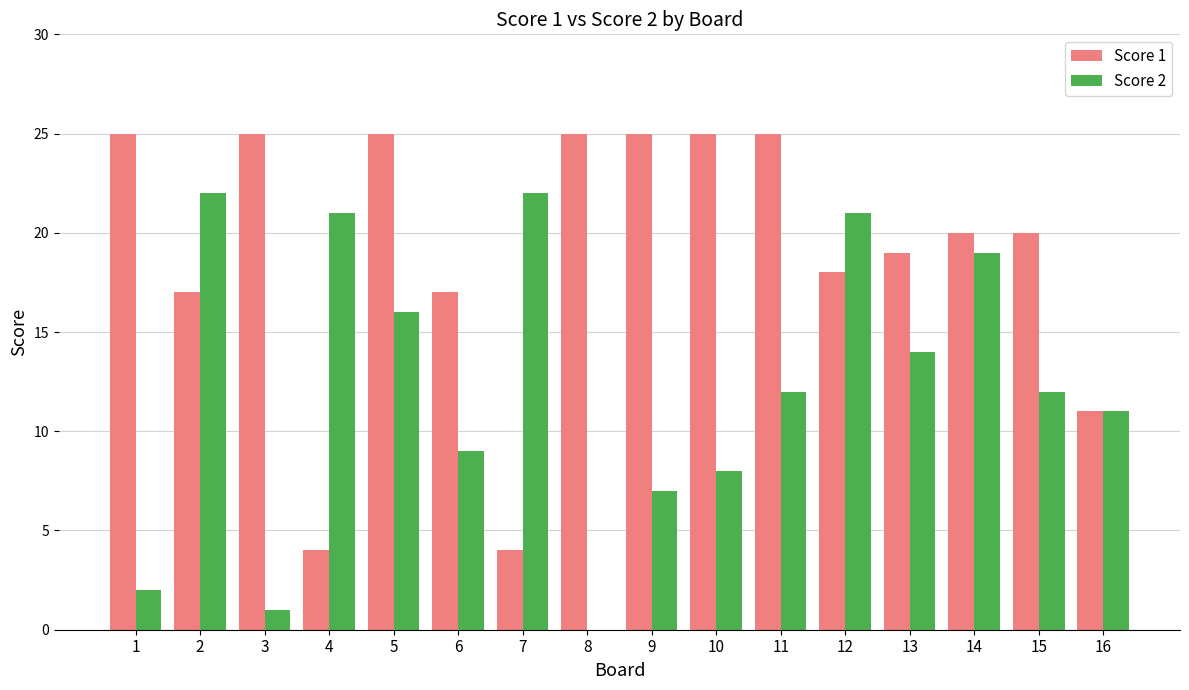

Is the value of Score 1 at 3 greater than the value of Score 2 at 2?

Yes